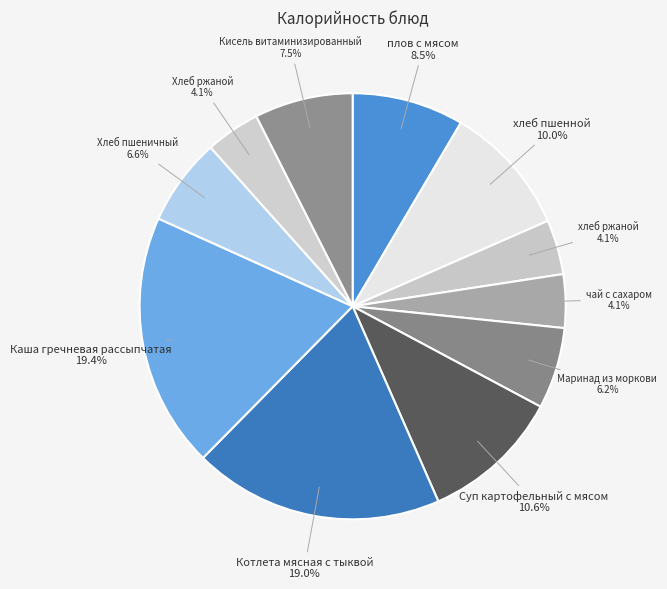

To the nearest percent, what is the combined percentage of Хлеб пшеничный and Котлета мясная с тыквой?

26%